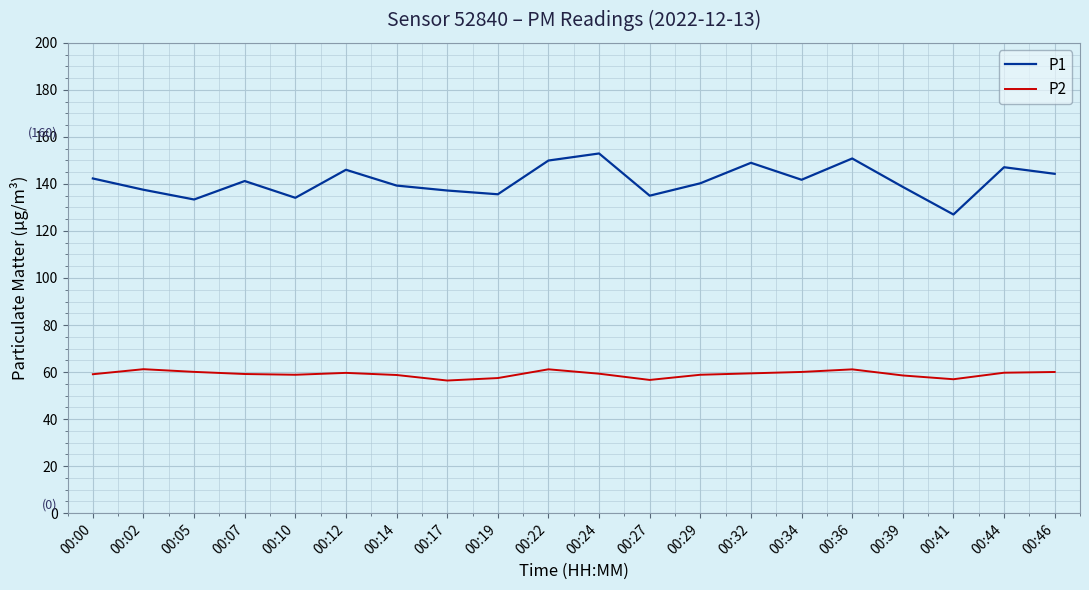

Which series has the largest range (max minus min)?

P1